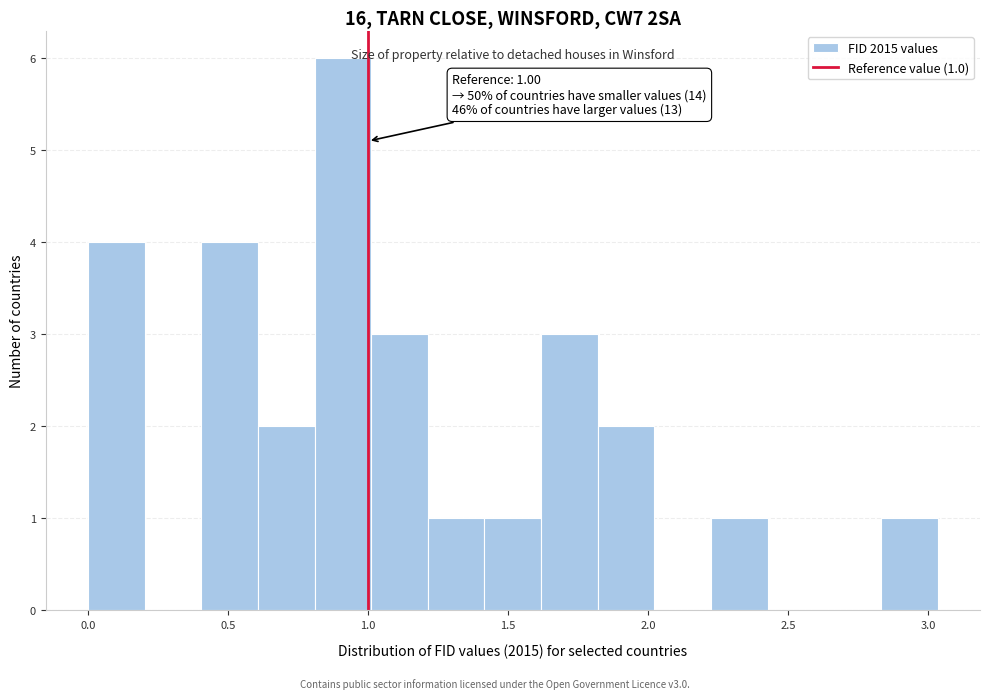

Which range on the x-axis has the tallest bar?

0.80 to 1.00